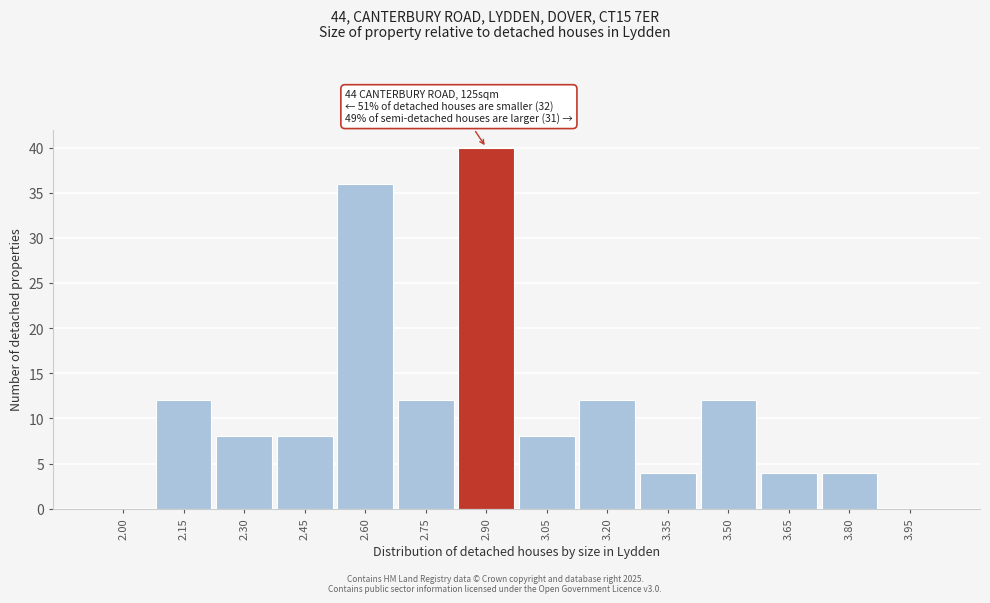

Reading left to right, transcribe all the data shown in this chart.

2.00=0	2.15=12	2.30=8	2.45=8	2.60=36	2.75=12	2.90=40	3.05=8	3.20=12	3.35=4	3.50=12	3.65=4	3.80=4	3.95=0